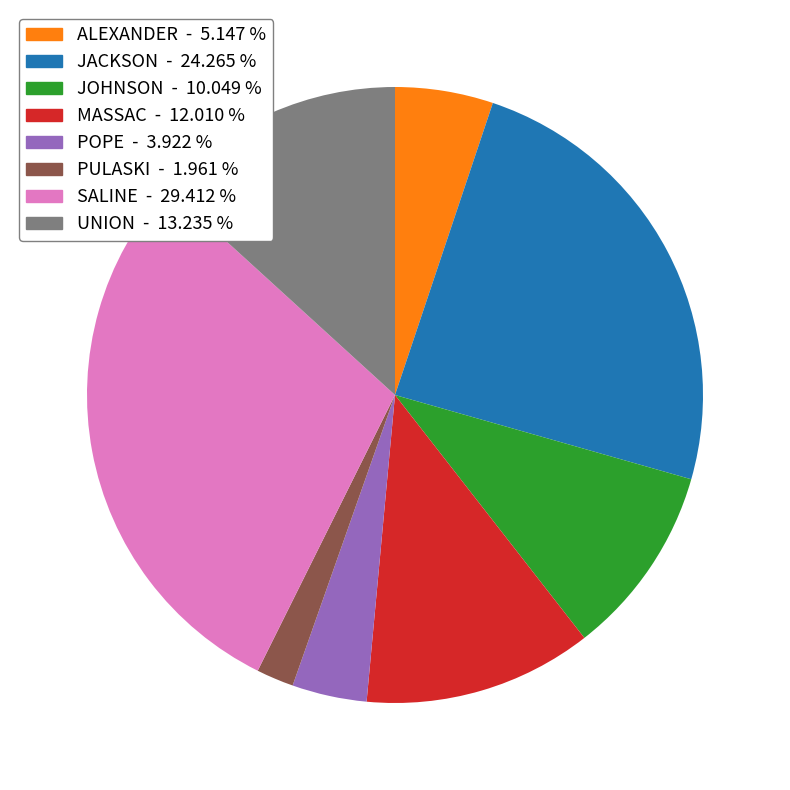

Is UNION the majority of the pie?

No